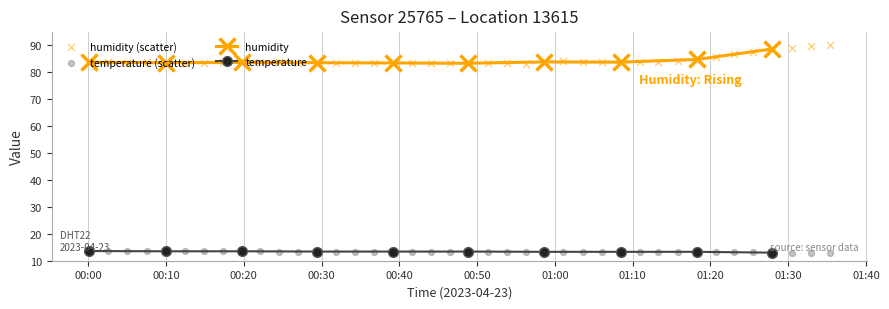

At how many categories does at least one series exceed 83?

40